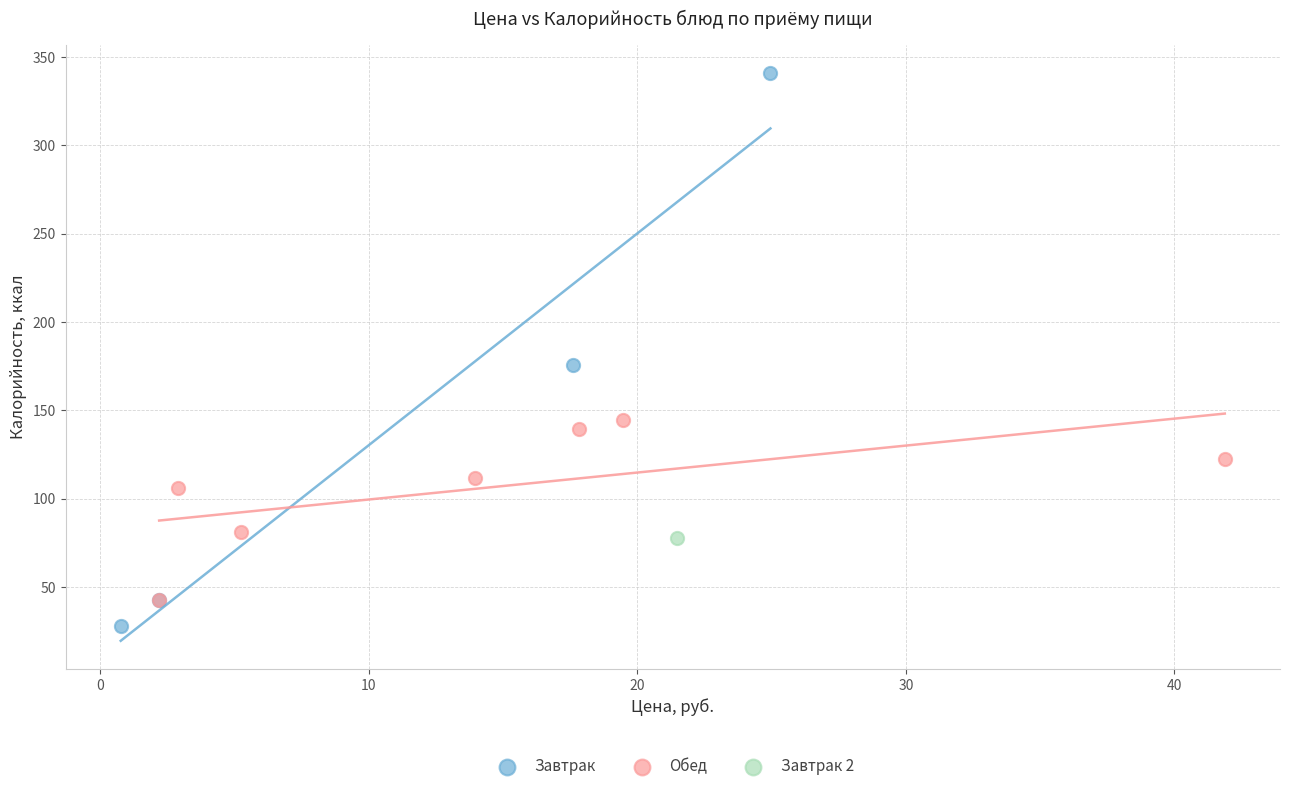

What are all the series names shown in the legend?

Завтрак, Обед, Завтрак 2